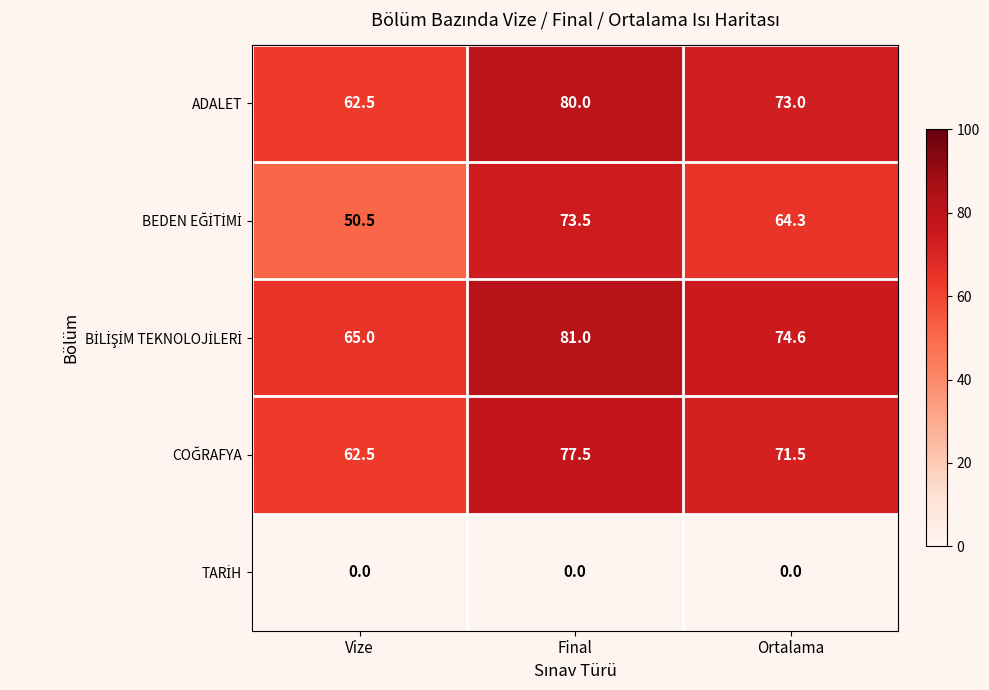

What is the difference between the highest and lowest values at Final?

81.0